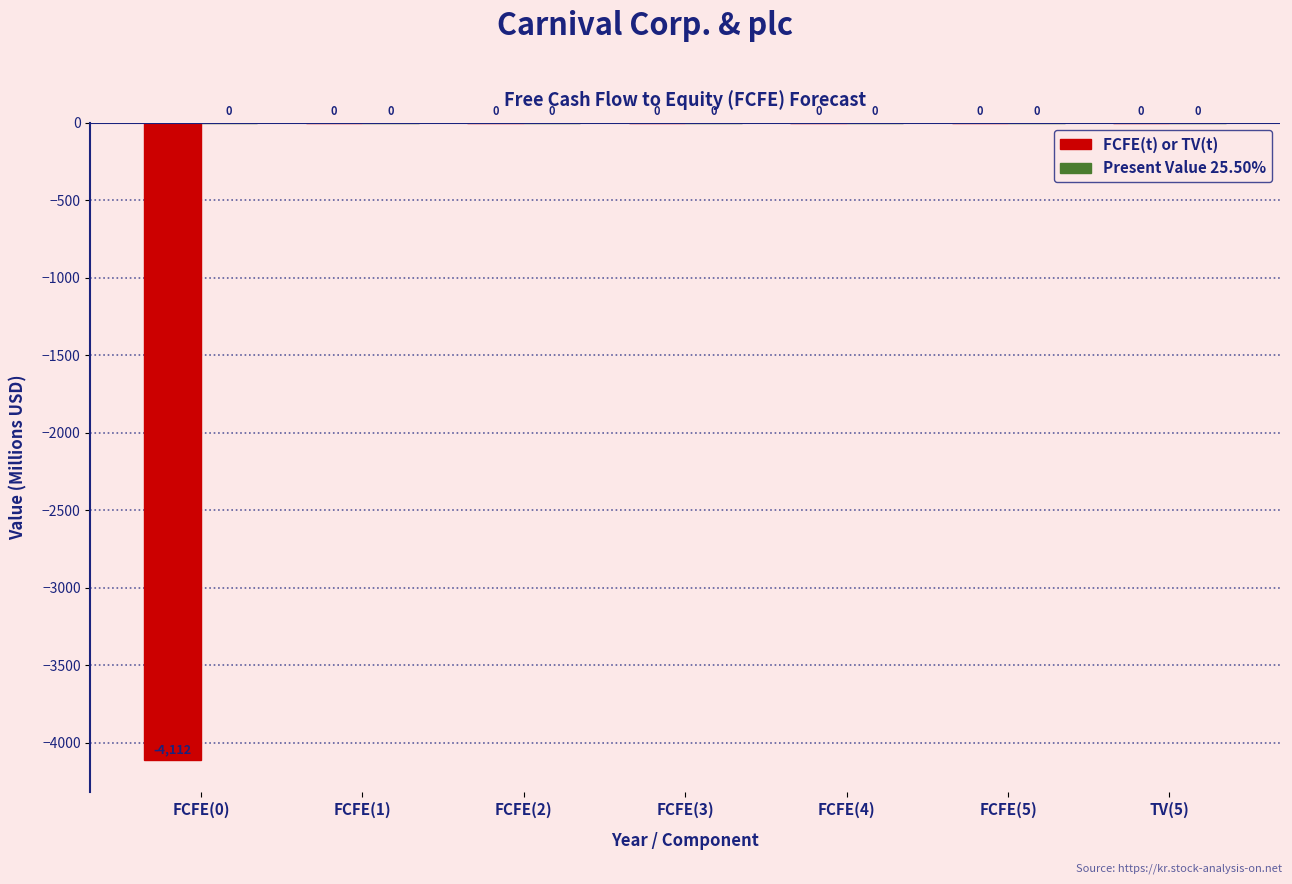

True or false: the data shows -2330 at TV(5).

False